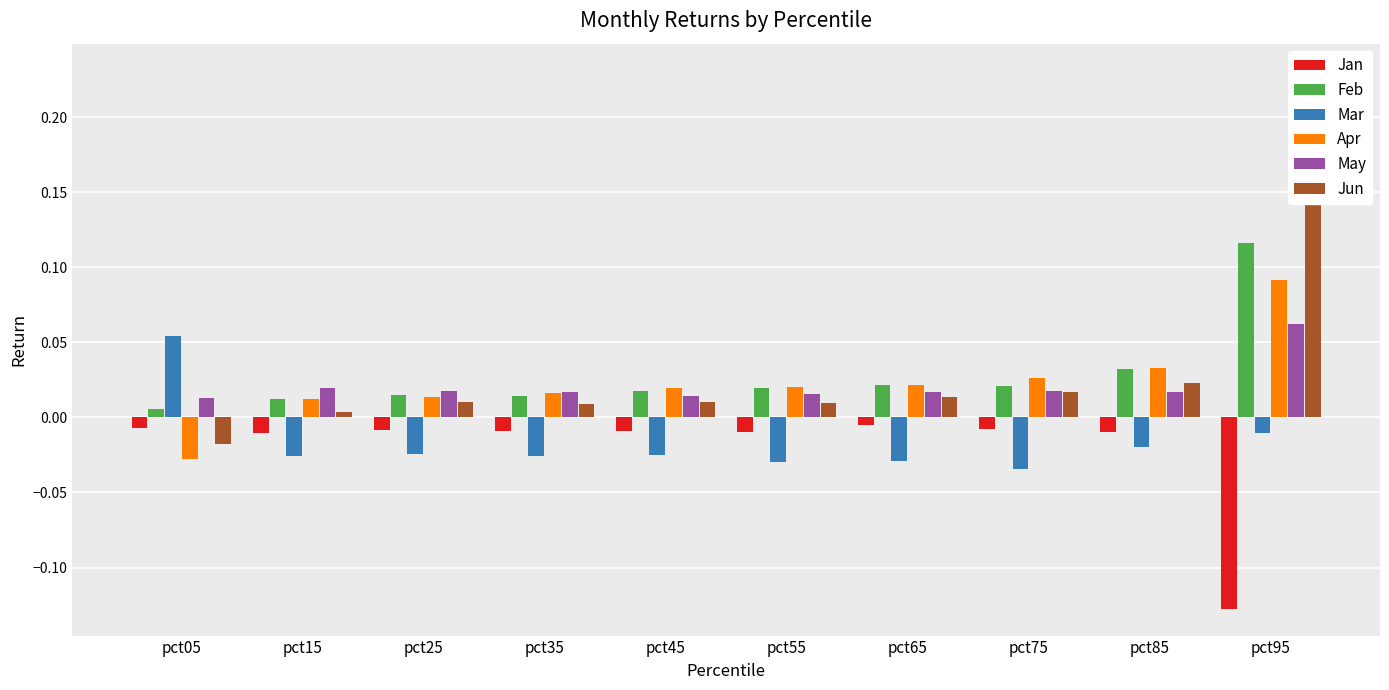

How many values in the Apr series exceed 0?

9